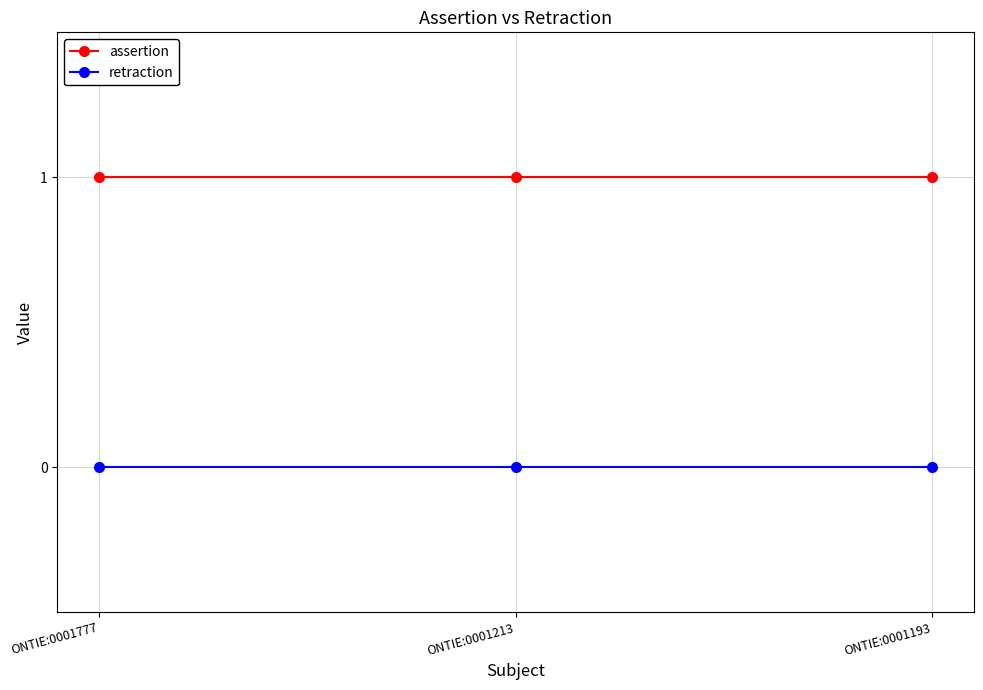

At ONTIE:0001193, list the series in order from smallest to largest.

retraction, assertion